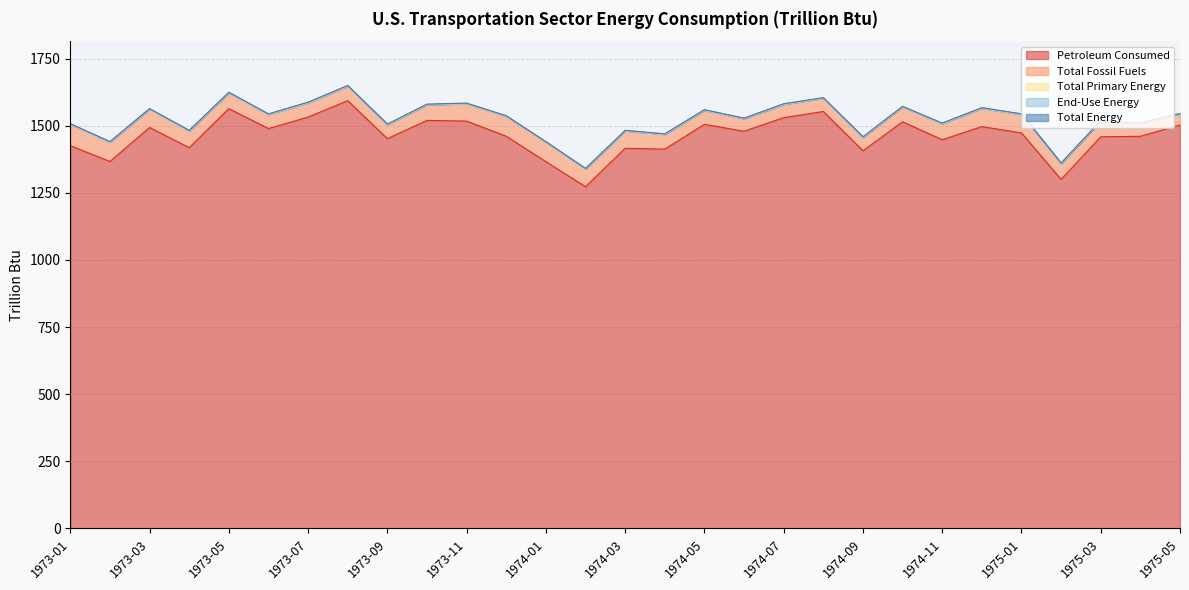

At which category does Total Energy reach its first local peak?

1973-03